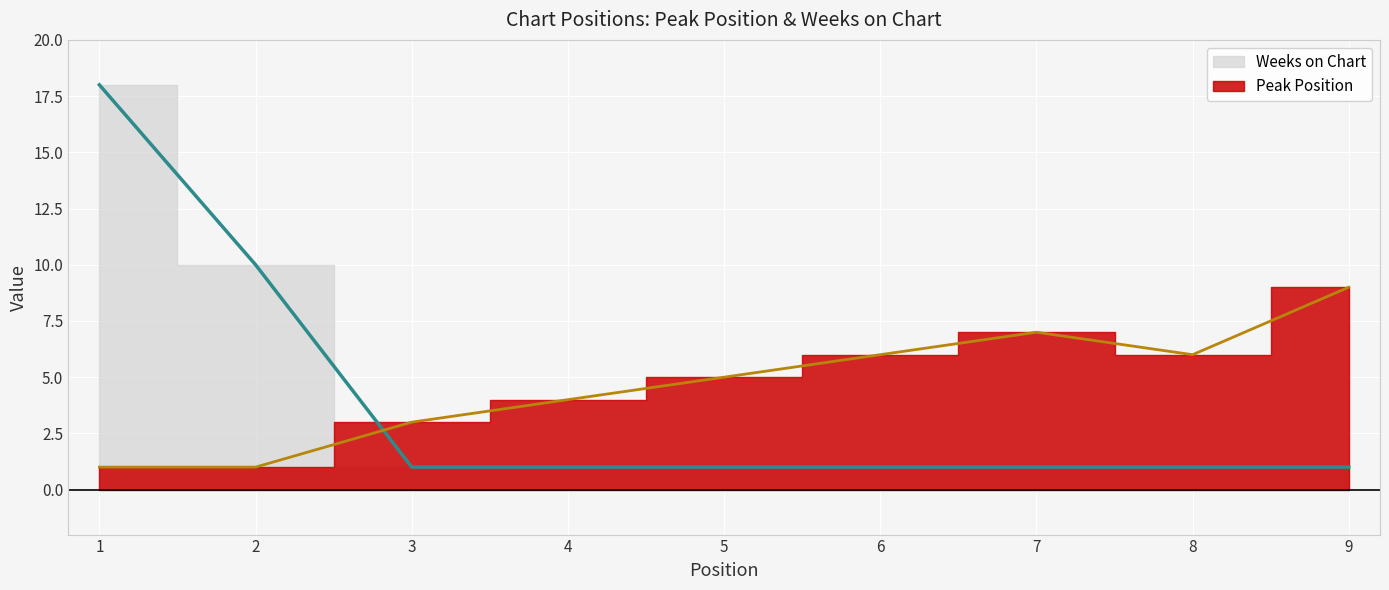

What are all the series names shown in the legend?

Peak Position, Weeks on Chart